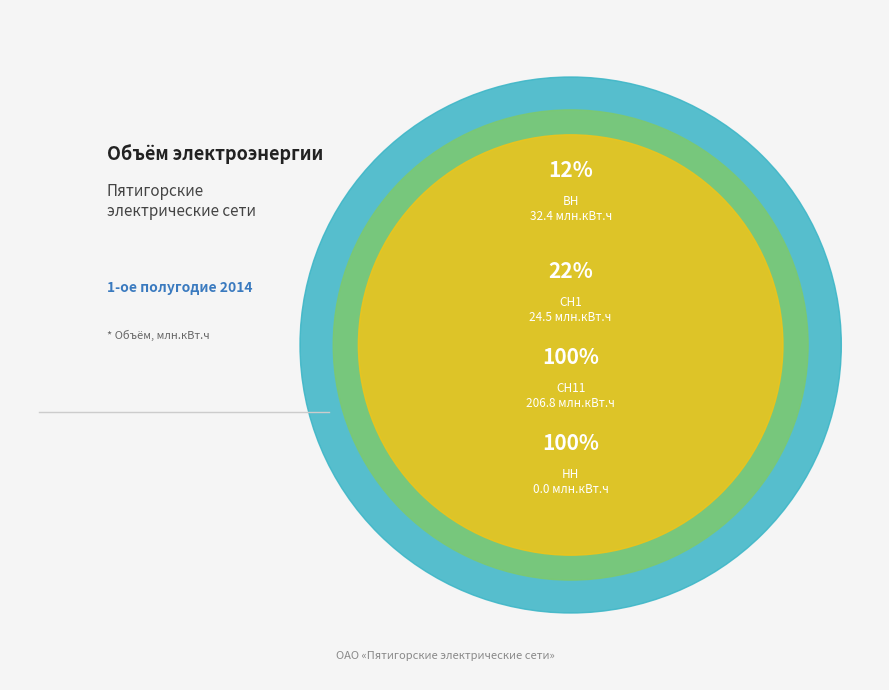

How many slices are in this pie chart?

4